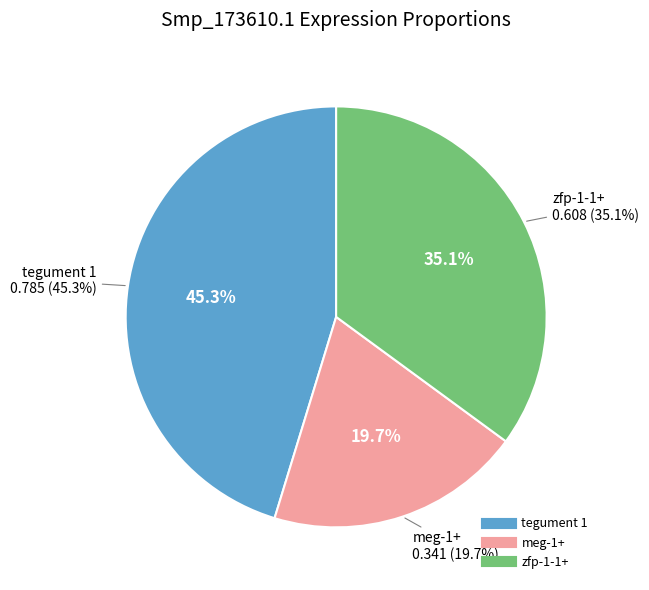

Does zfp-1-1+ represent more than half of the total?

No